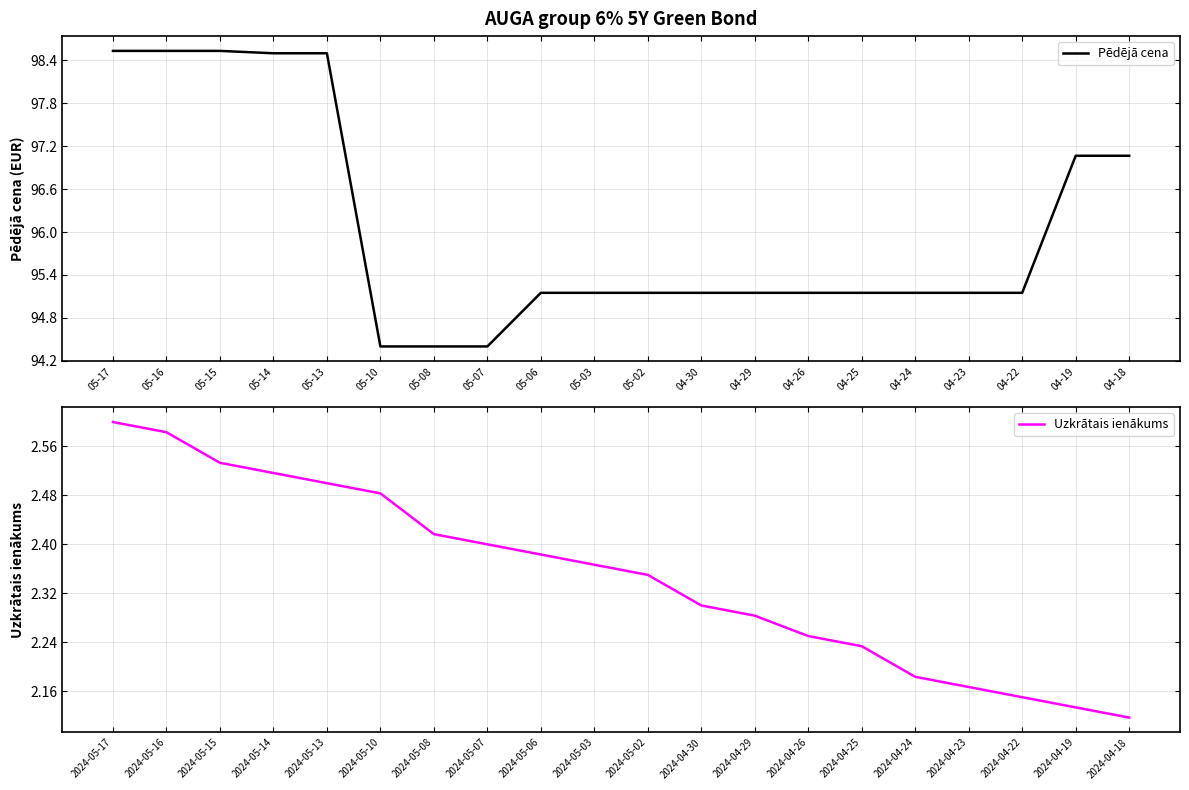

What is the highest value of the Uzkrātais ienākums series?

2.6